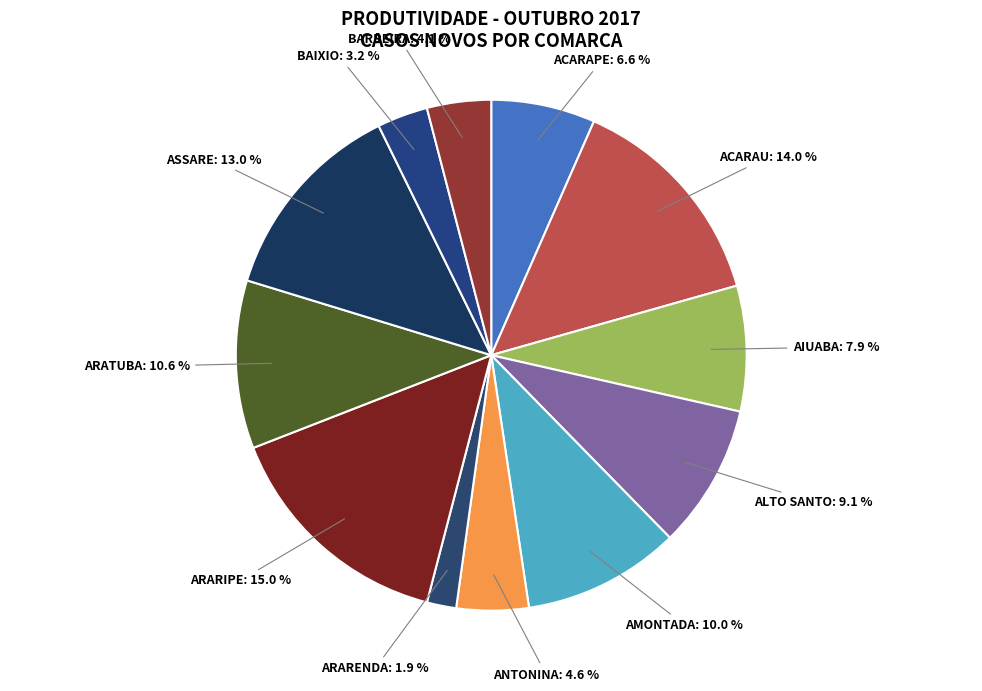

To the nearest percent, what is the average slice percentage?

8%